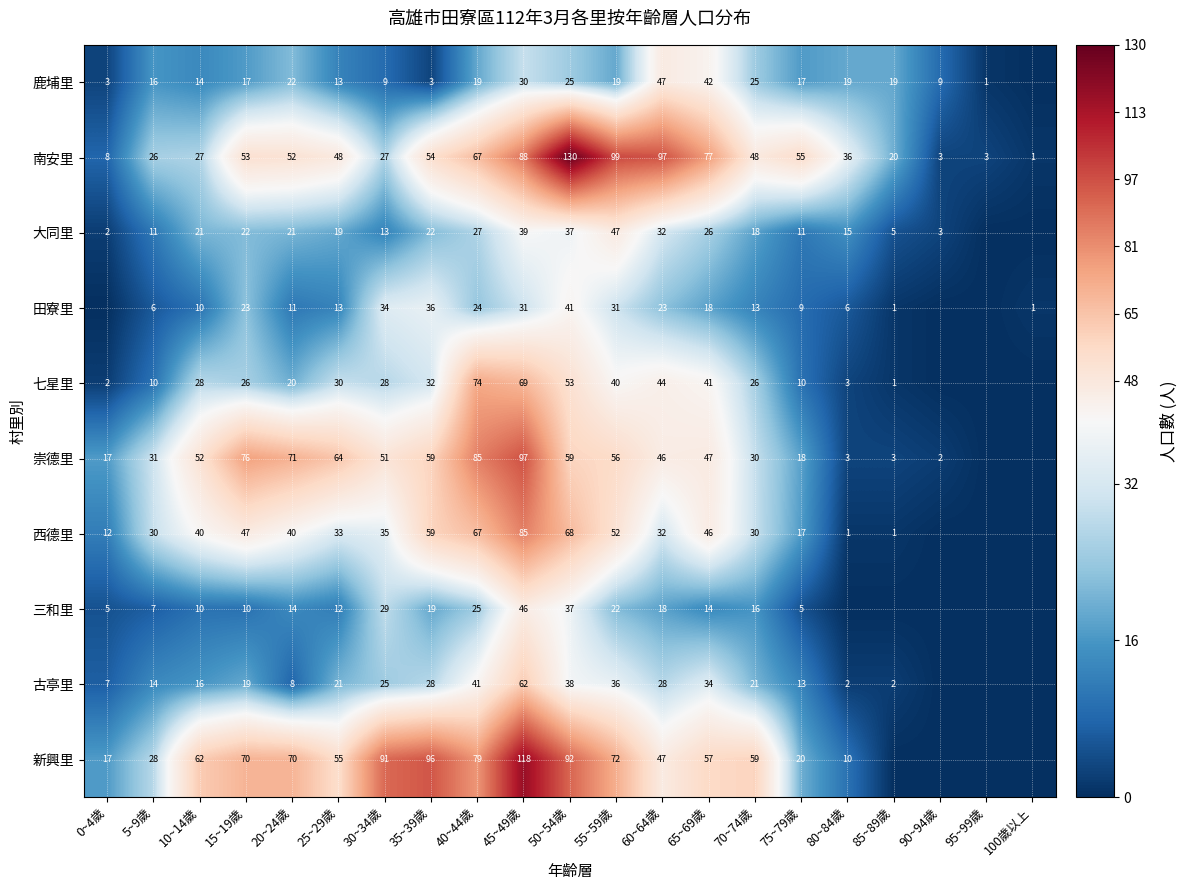

What is the sum of the 大同里 values at 65~69歲 and 50~54歲?

63